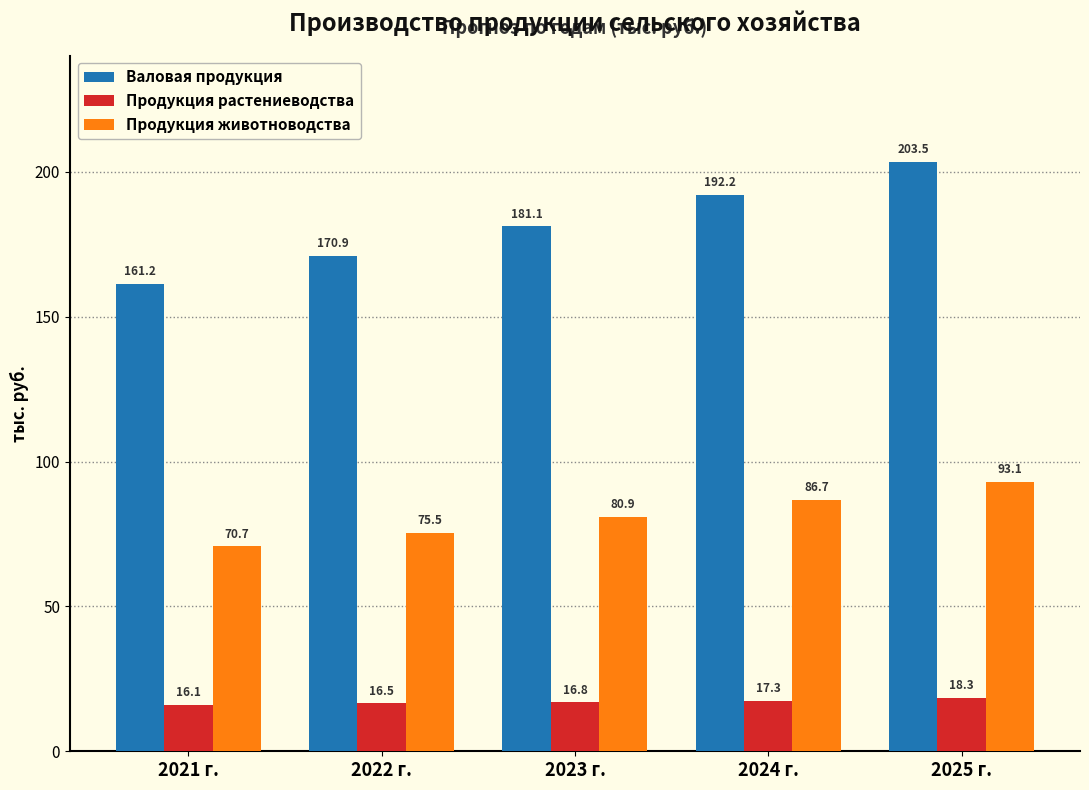

Reading left to right, what are all the values shown in this chart?

Валовая продукция: 161.2	170.9	181.1	192.2	203.5
Продукция растениеводства: 16.1	16.5	16.8	17.3	18.3
Продукция животноводства: 70.7	75.5	80.9	86.7	93.1